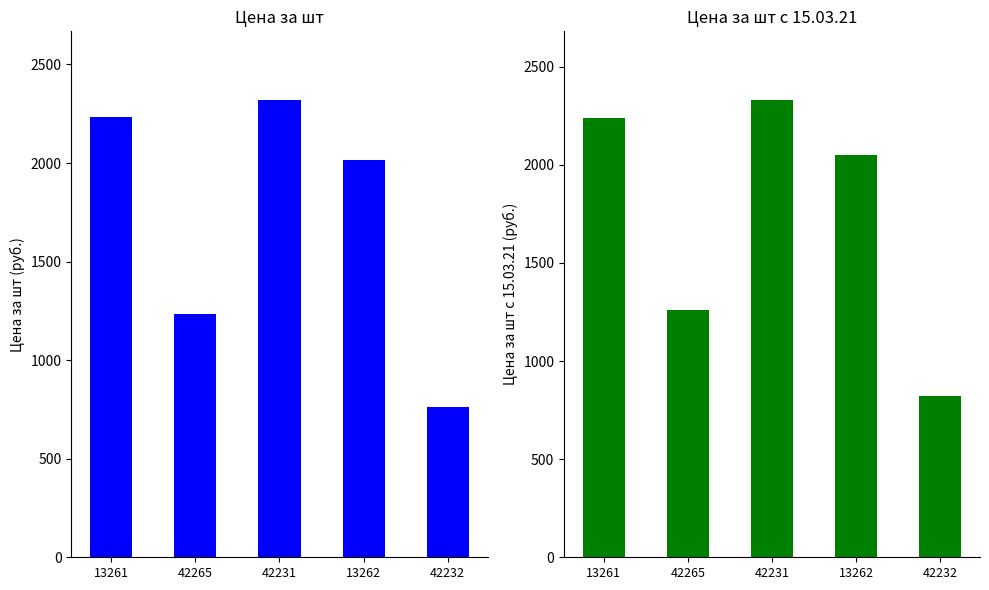

At which label does Цена за шт с 15.03.21 reach its peak?

42231